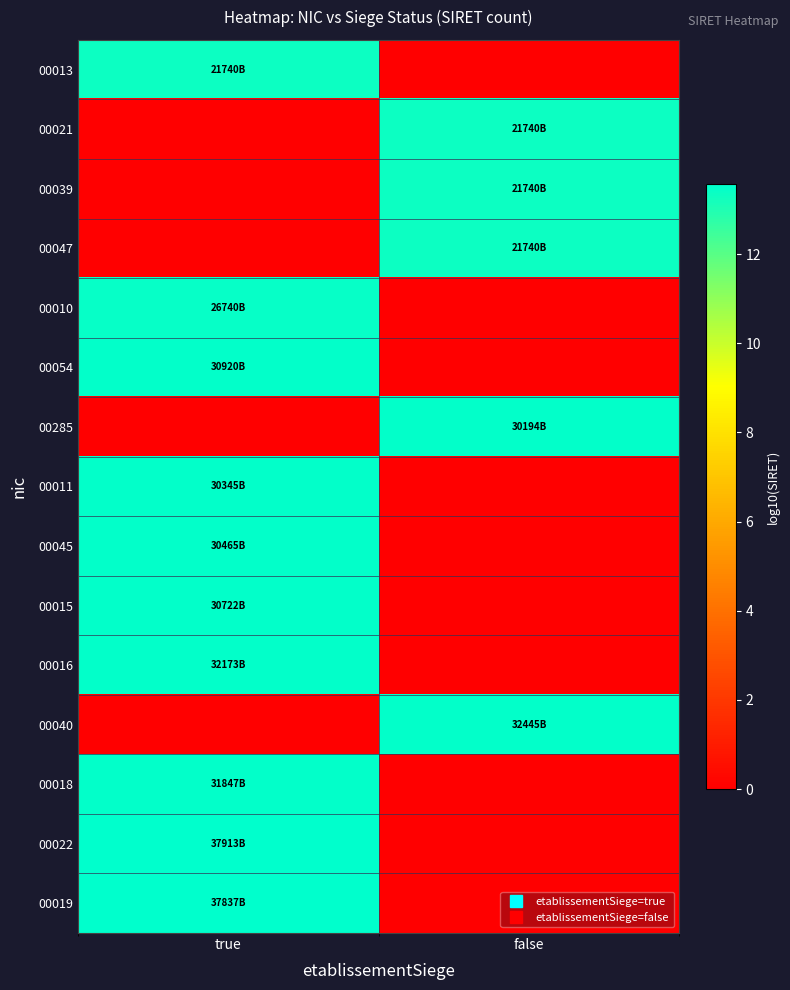

Reading right to left, transcribe all the data shown in this chart.

00013: false=0.0	true=13.3
00021: false=13.3	true=0.0
00039: false=13.3	true=0.0
00047: false=13.3	true=0.0
00010: false=0.0	true=13.4
00054: false=0.0	true=13.5
00285: false=13.5	true=0.0
00011: false=0.0	true=13.5
00045: false=0.0	true=13.5
00015: false=0.0	true=13.5
00016: false=0.0	true=13.5
00040: false=13.5	true=0.0
00018: false=0.0	true=13.5
00022: false=0.0	true=13.6
00019: false=0.0	true=13.6